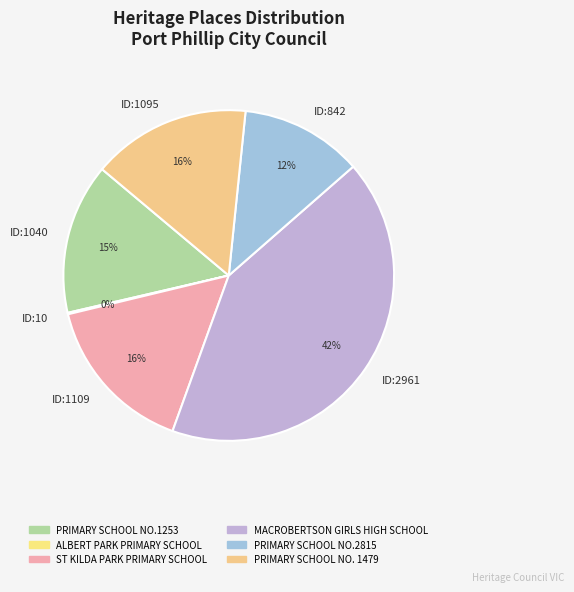

What percentage is the ID:1109 slice, to the nearest percent?

16%